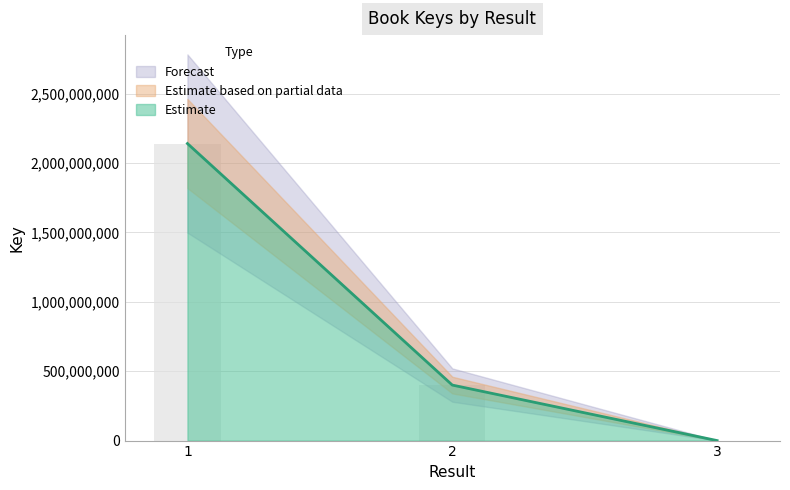

Does the chart contain stacked bars?

No